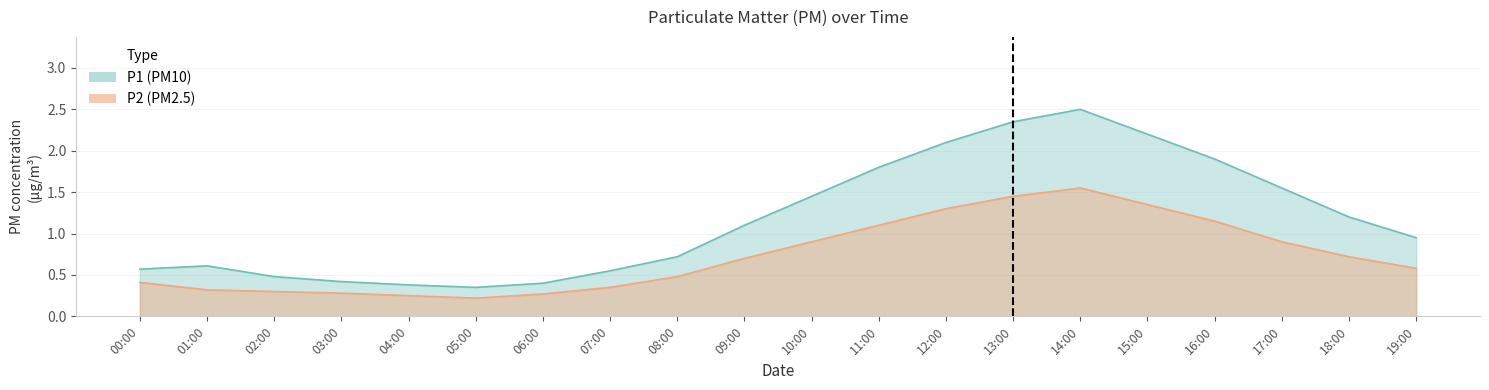

What position from the right is 15:00?

5